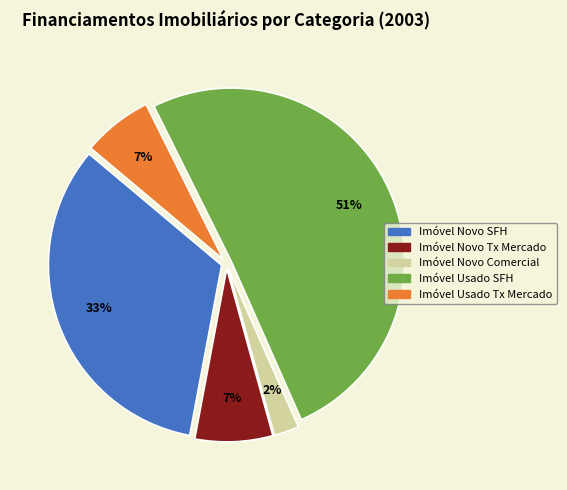

Is there any slice that represents more than half of the pie?

Yes